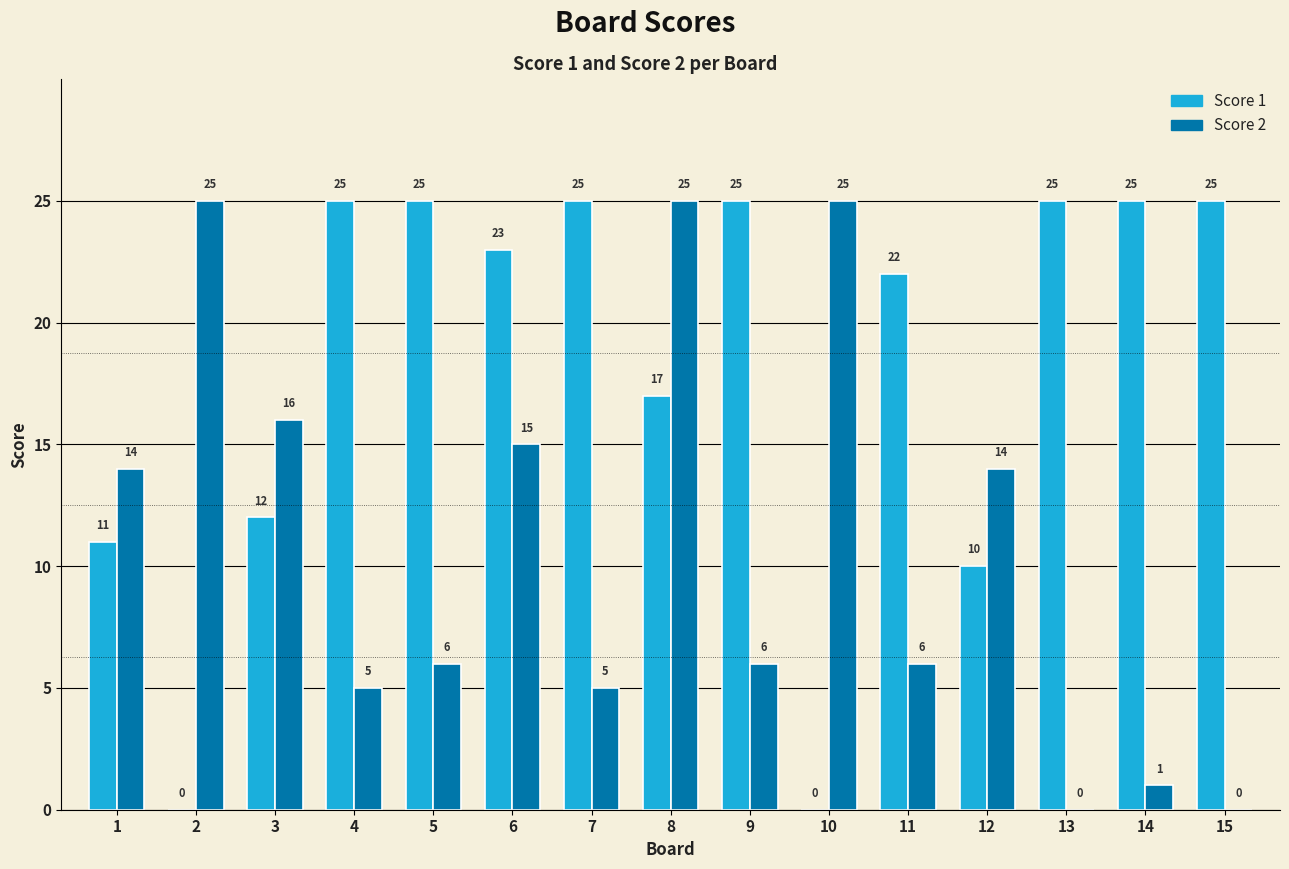

What is the greatest value displayed?

25